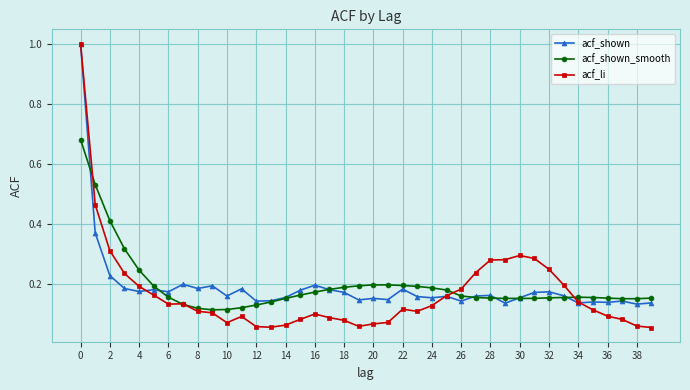

True or false: acf_shown has more than 0 points higher than both neighbors.

True